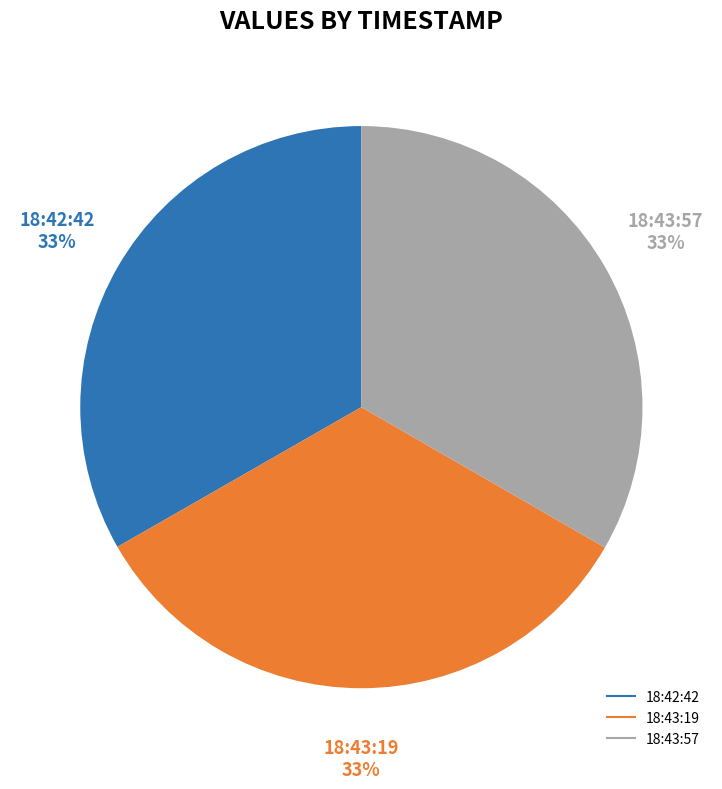

How many slices are in this pie chart?

3